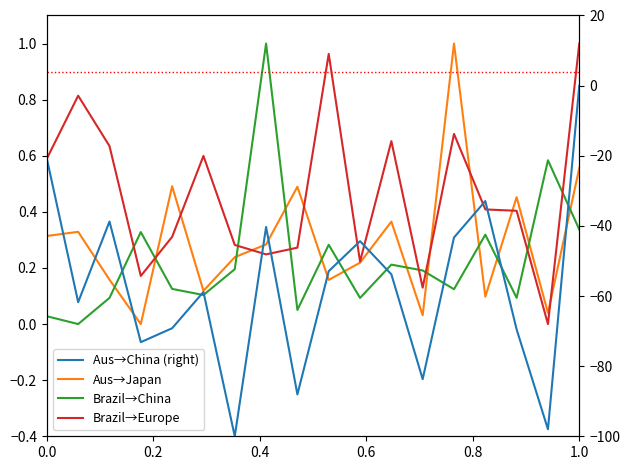

What is the difference between the maximum and minimum values in the Aus→Japan series?

1.0